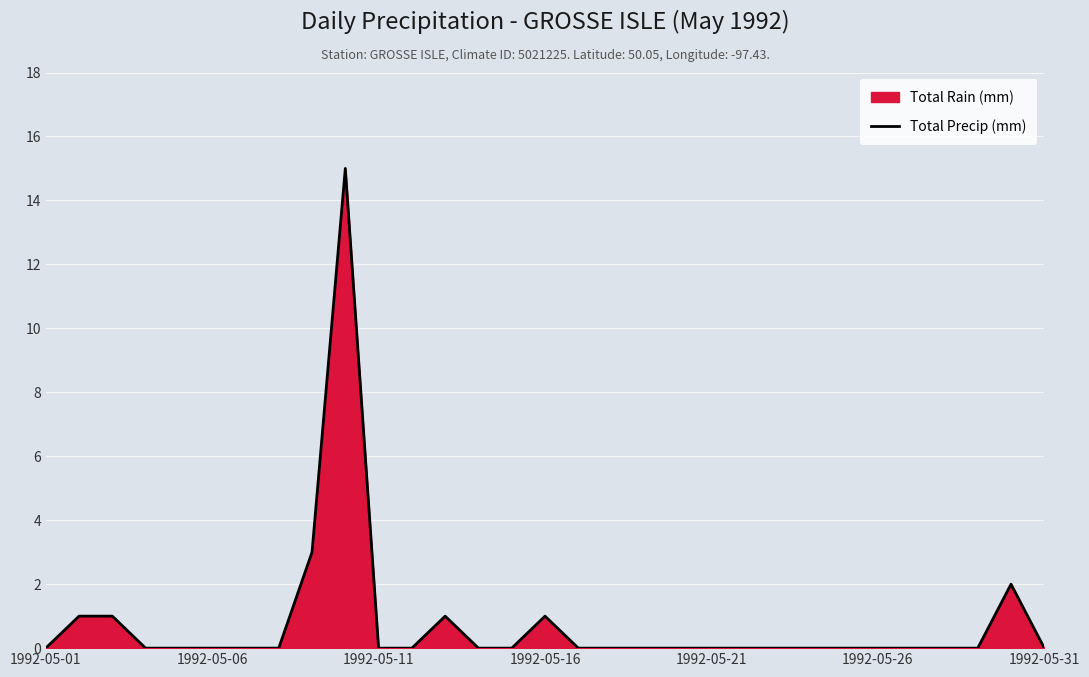

What is the greatest value displayed?

15